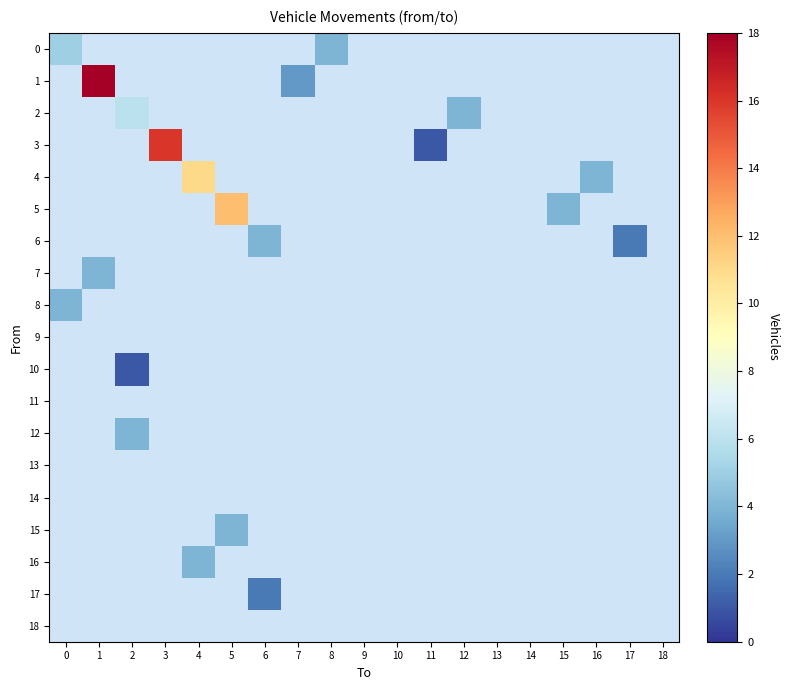

How many data points does each series have?

19